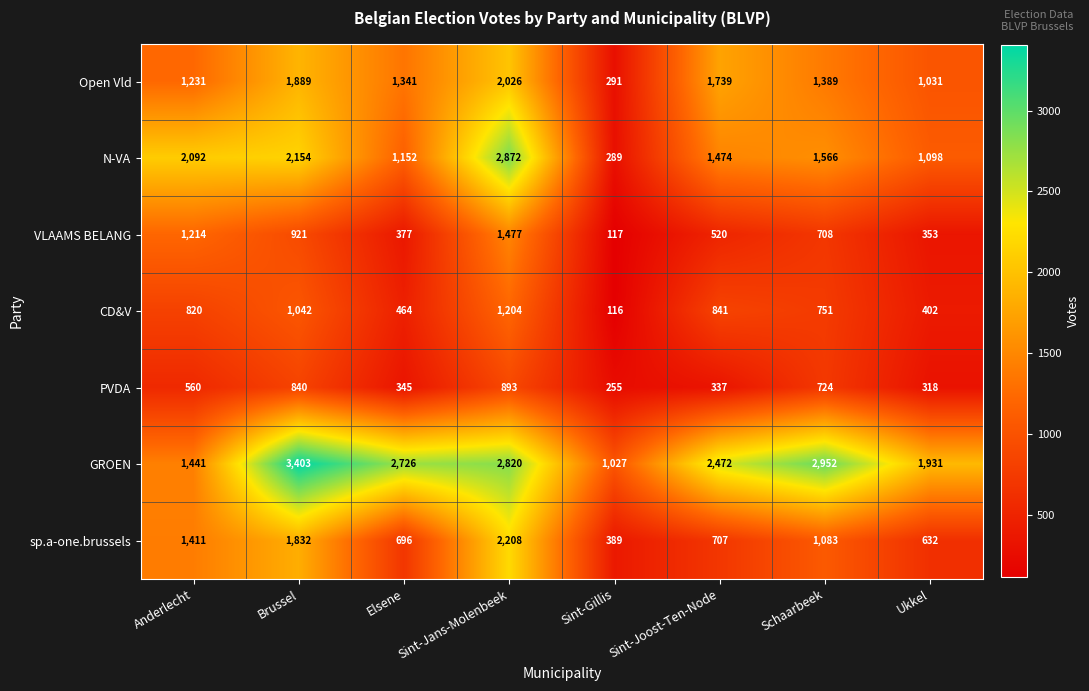

Which series changed the most between Anderlecht and Schaarbeek?

GROEN